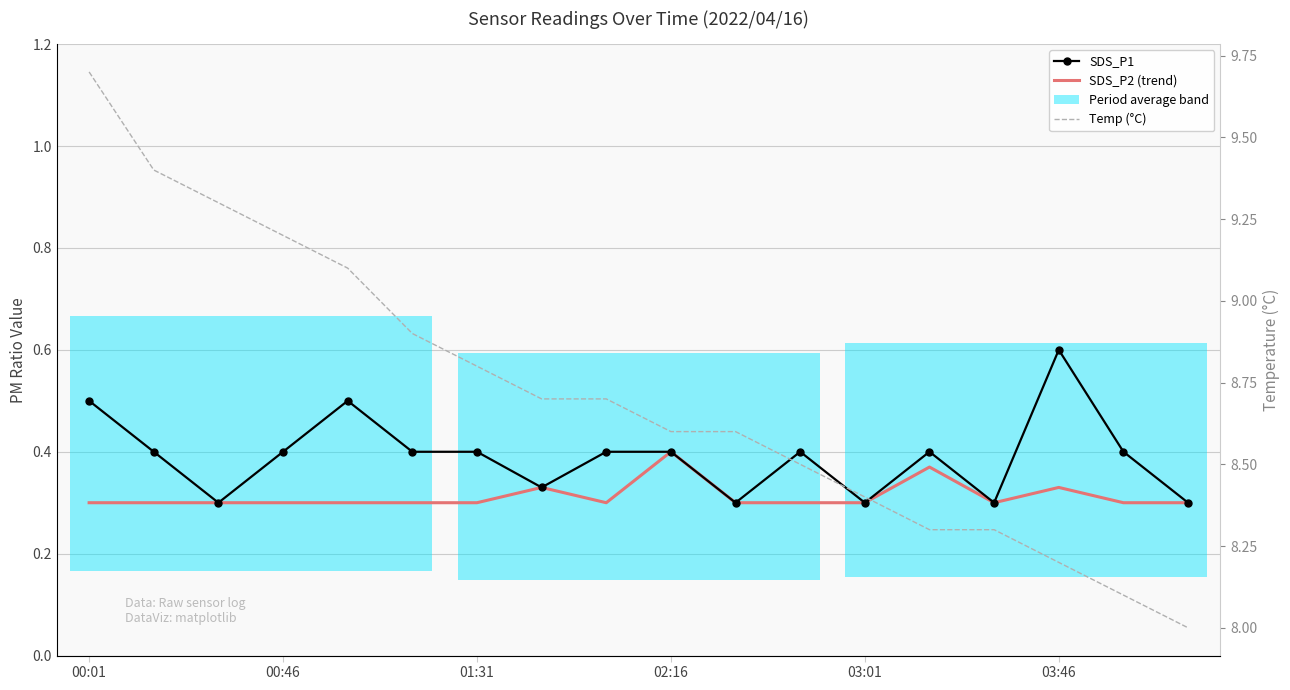

What is the difference between the SDS_P1 values at 13 and 01:31?

0.1